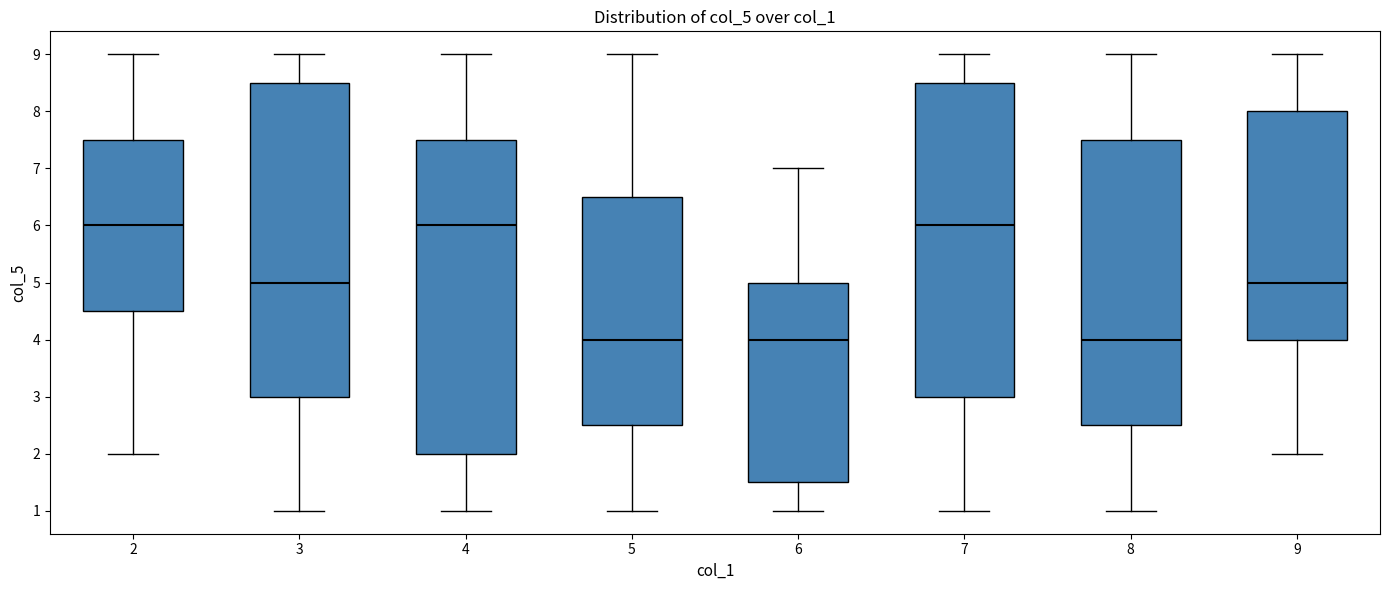

Reading left to right, transcribe this box plot: for each box, give where its median line is, the range the box spans, and where its two whiskers end, as read against the y-axis. The values are not printed on the chart, so give them approximately, as read against the axis.

2: median 6.0, box 4.5 to 7.5, whiskers 2.0 to 9.0
3: median 5.0, box 3.0 to 8.5, whiskers 1.0 to 9.0
4: median 6.0, box 2.0 to 7.5, whiskers 1.0 to 9.0
5: median 4.0, box 2.5 to 6.5, whiskers 1.0 to 9.0
6: median 4.0, box 1.5 to 5.0, whiskers 1.0 to 7.0
7: median 6.0, box 3.0 to 8.5, whiskers 1.0 to 9.0
8: median 4.0, box 2.5 to 7.5, whiskers 1.0 to 9.0
9: median 5.0, box 4.0 to 8.0, whiskers 2.0 to 9.0